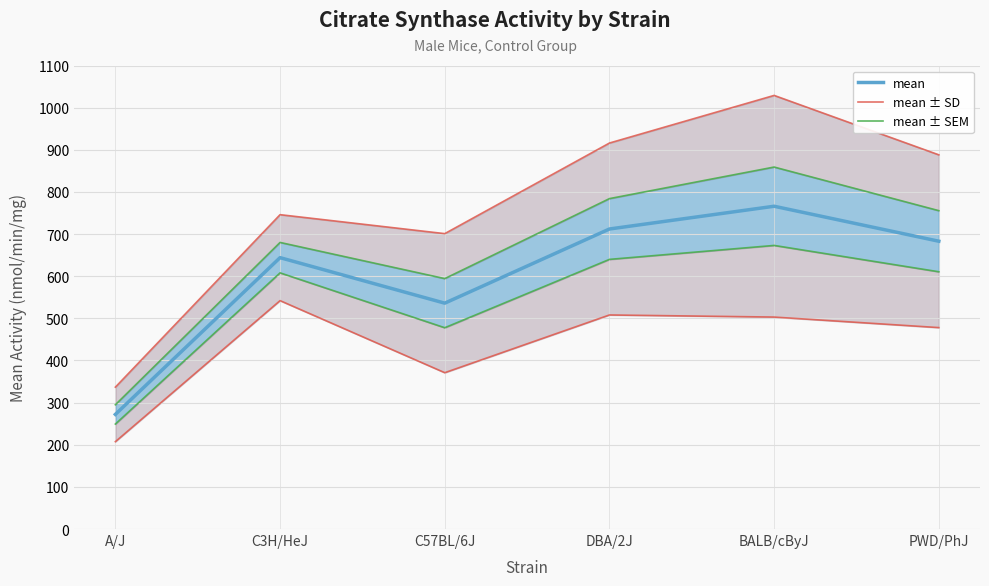

Where is the first local maximum for mean ± SD?

C3H/HeJ